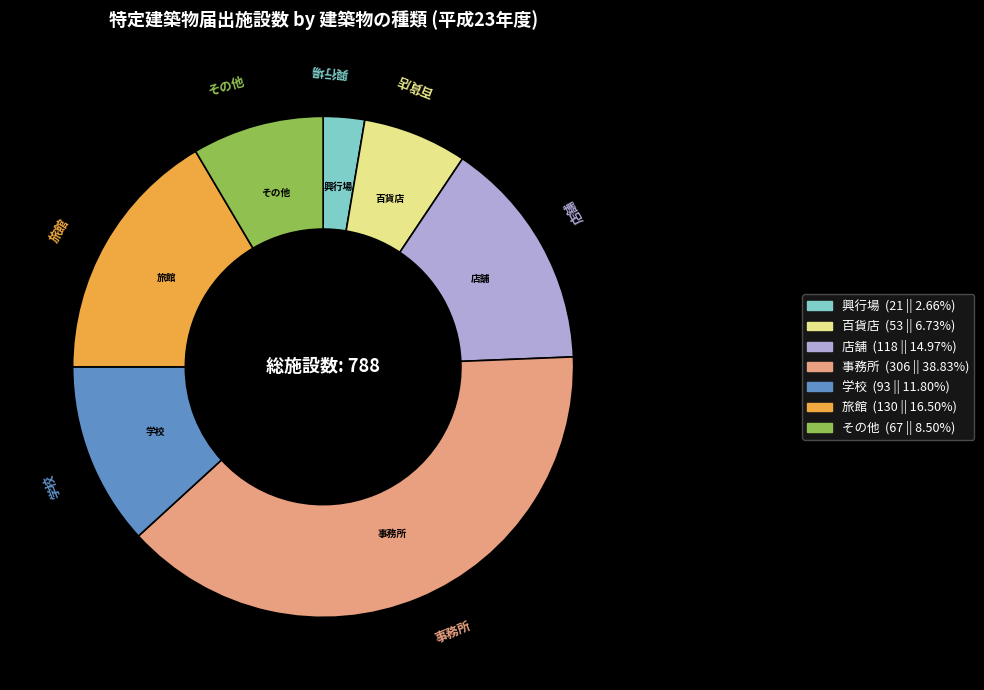

The その他 slice represents 9% of the pie. True or false?

True